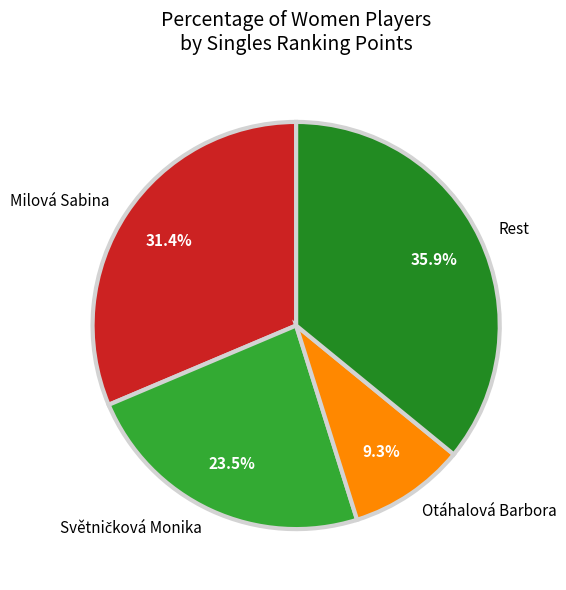

How many segments does this pie chart have?

4